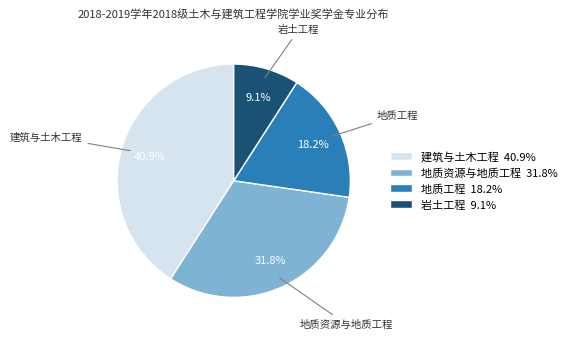

Which has a higher value, 建筑与土木工程 40.9% or 地质资源与地质工程 31.8%?

建筑与土木工程 40.9%